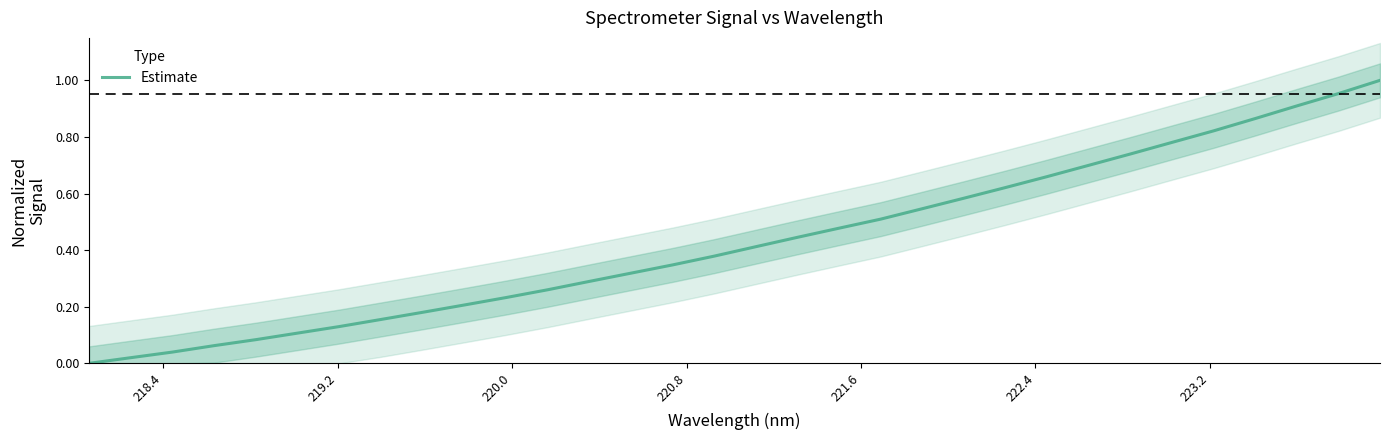

What is the difference between the maximum and minimum values?

1.0